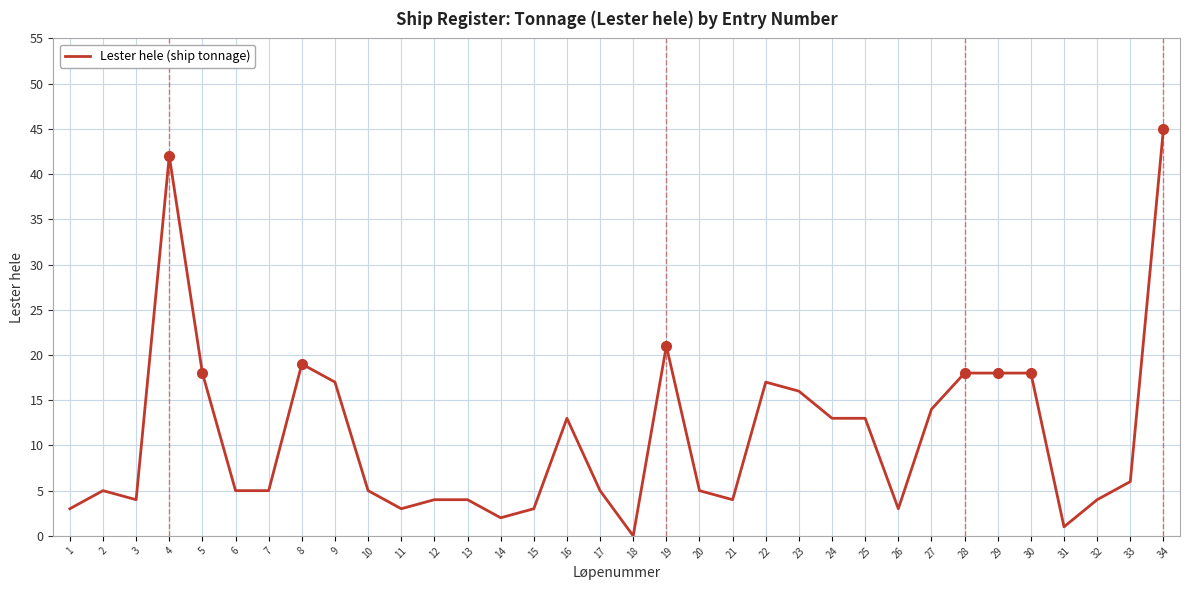

Reading right to left, extract all data points from this chart.

45	6	4	1	18	18	18	14	3	13	13	16	17	4	5	21	0	5	13	3	2	4	4	3	5	17	19	5	5	18	42	4	5	3